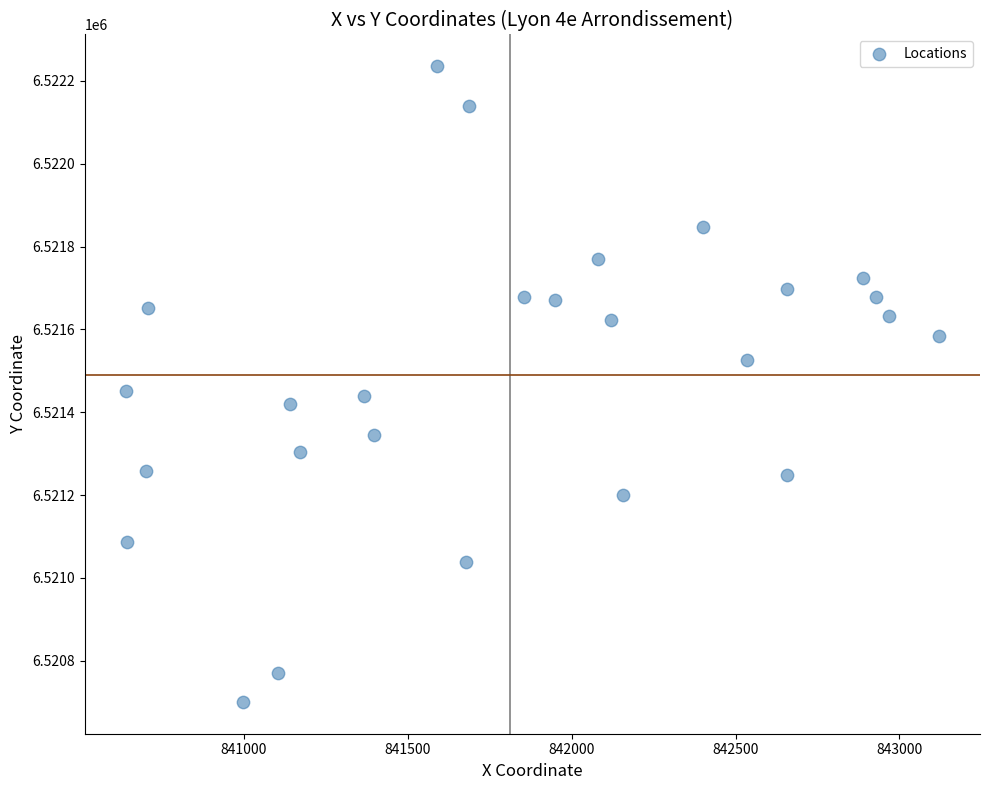

What is the range of X values (max minus min)?

2483.0